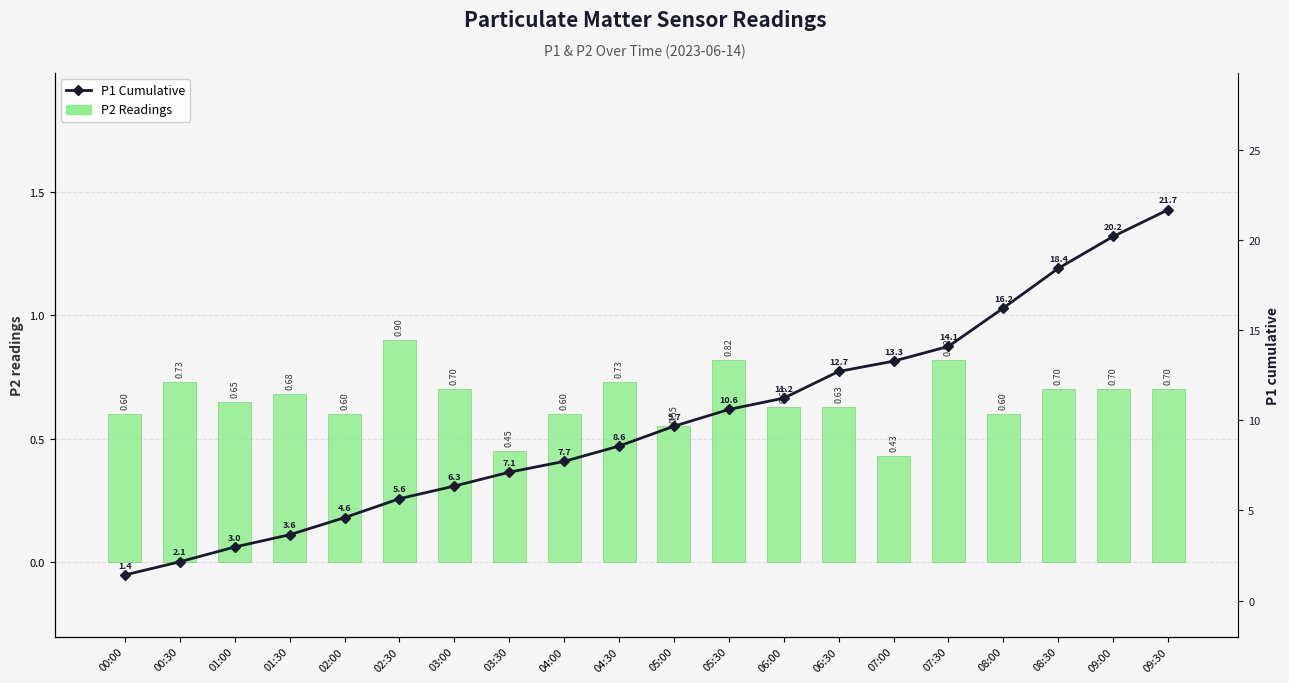

At which category is the sum across all series the highest?

09:30